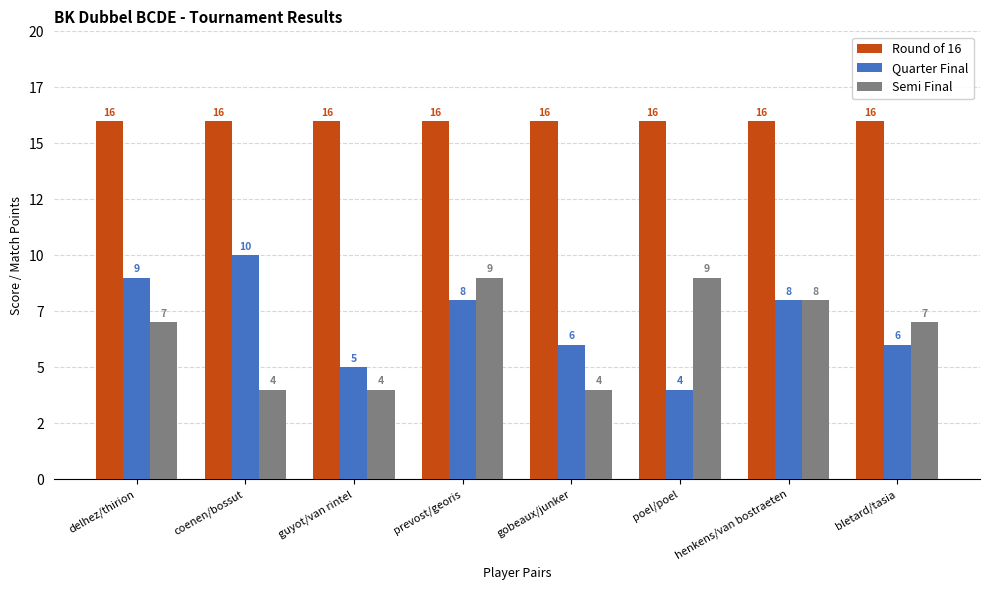

What are all the series names shown in the legend?

Round of 16, Quarter Final, Semi Final